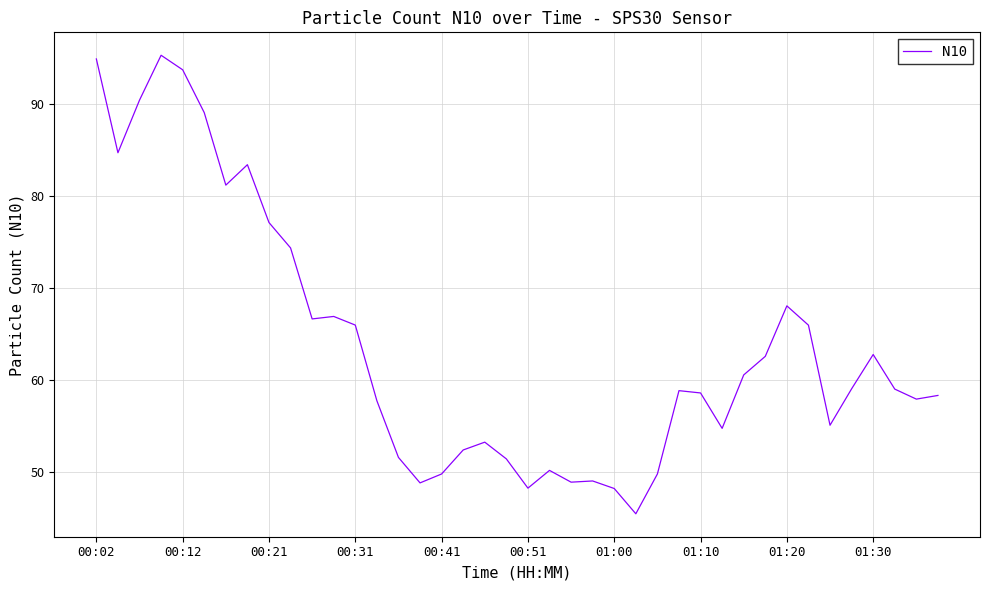

What is the difference between the maximum and minimum values?

49.9